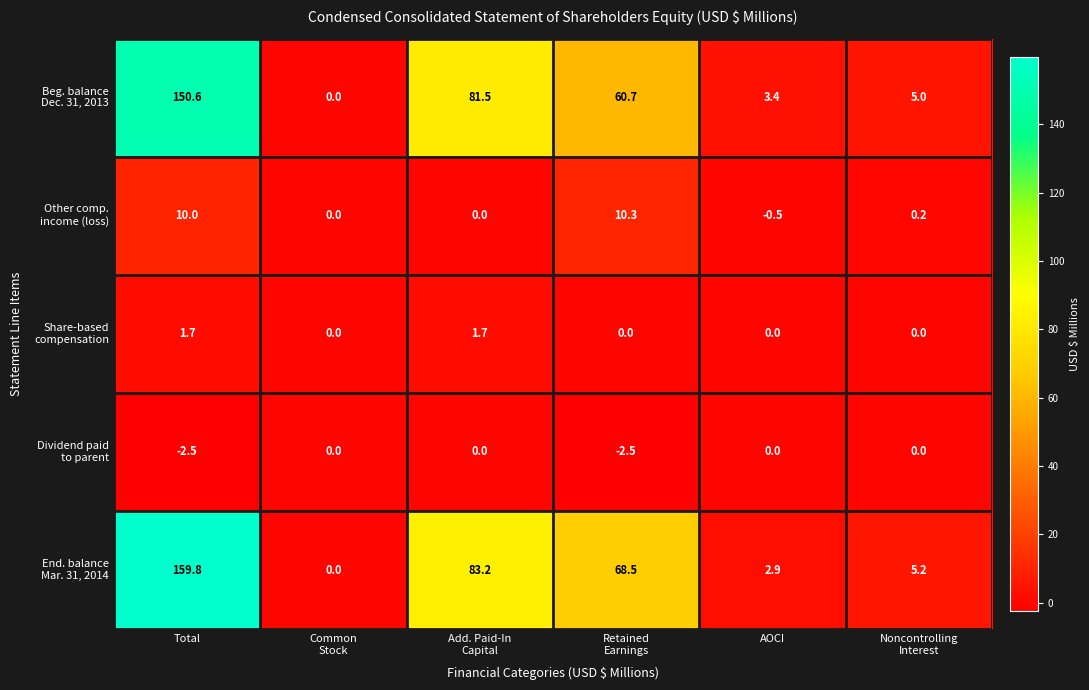

At which category is the sum across all series the highest?

Total